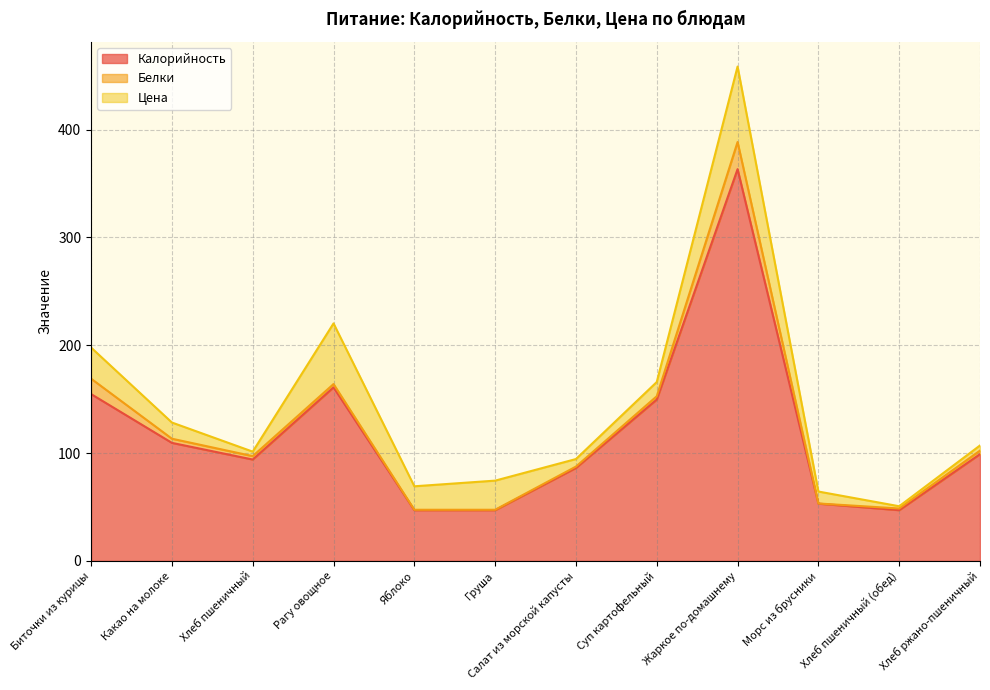

Is the value of Белки at Морс из брусники greater than the value of Калорийность at Жаркое по-домашнему?

No